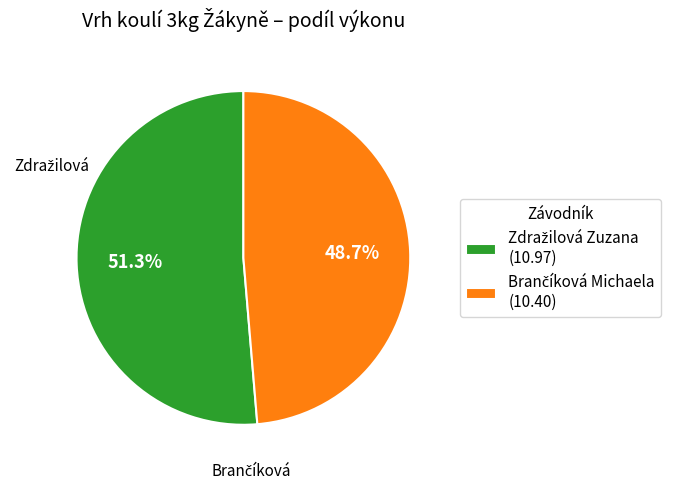

Is there a majority slice in this chart?

Yes